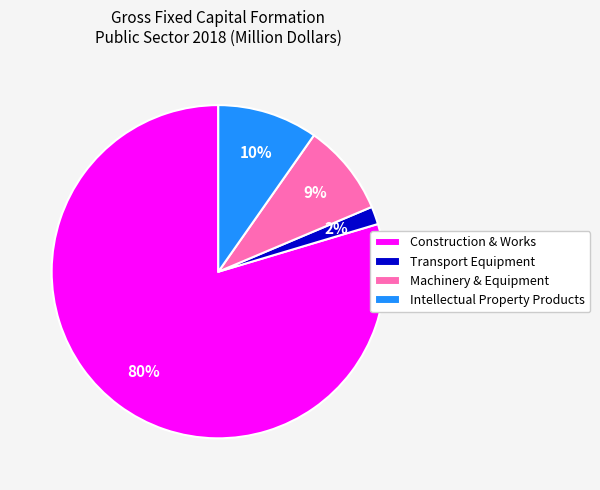

What is the smallest slice in the pie chart?

Transport Equipment